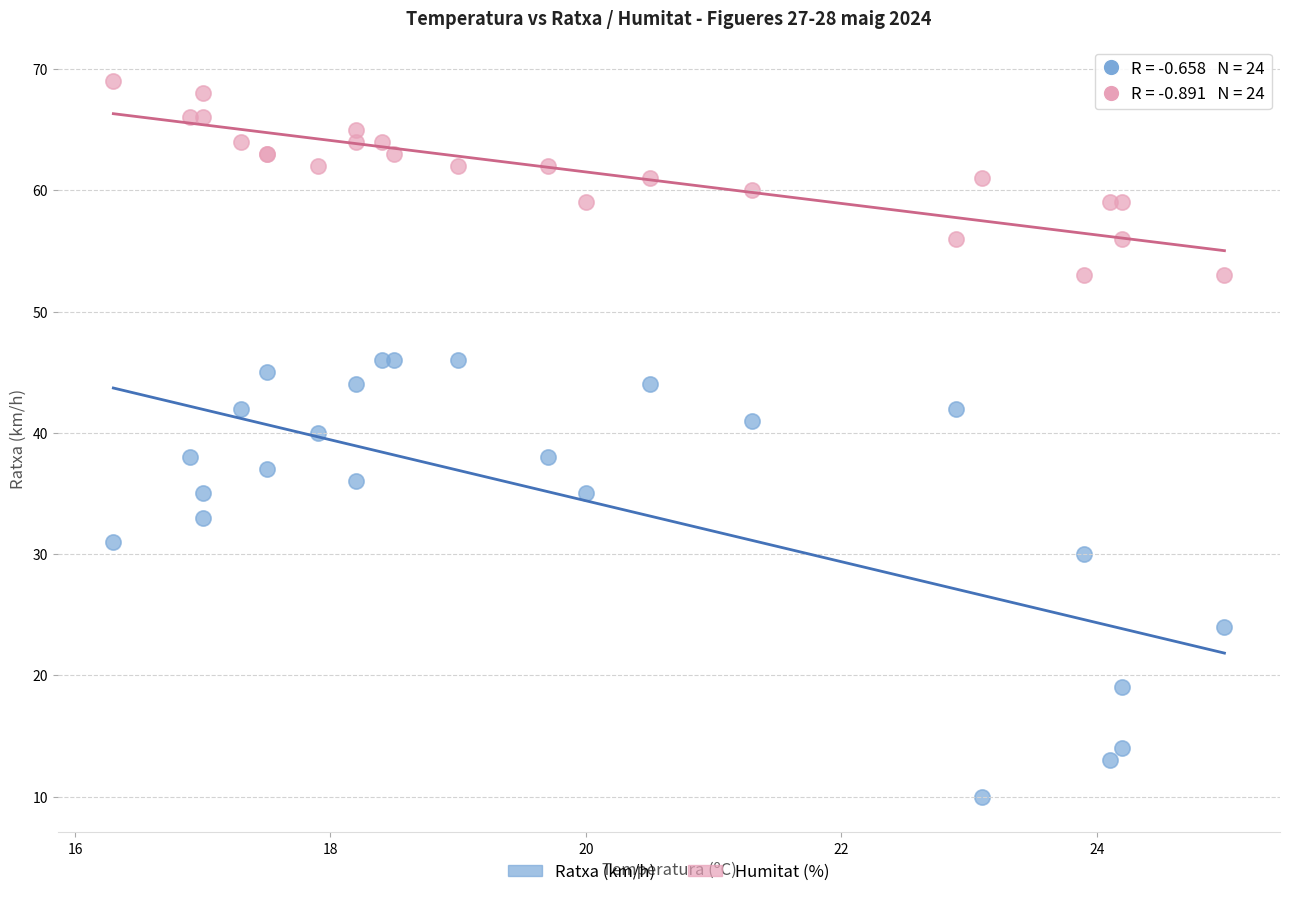

In the Ratxa (km/h) series, what Y value is closest to 28?

30